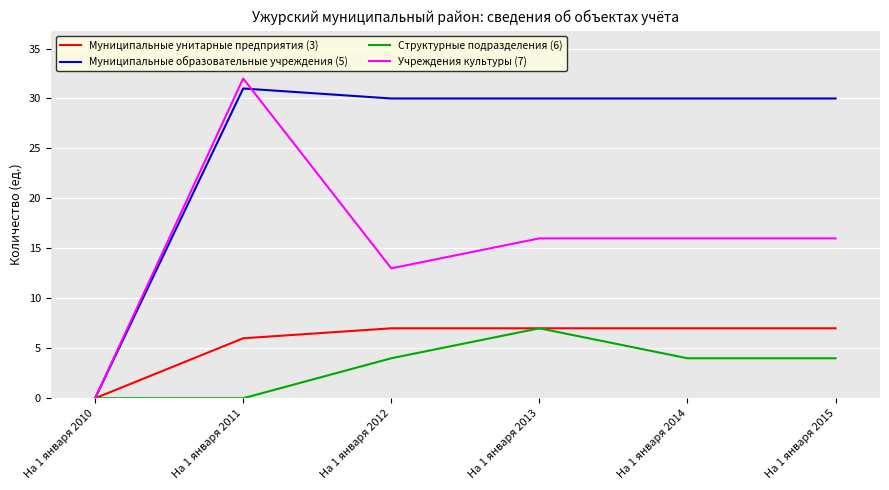

True or false: Учреждения культуры (7) has more than 2 interior local peaks.

False